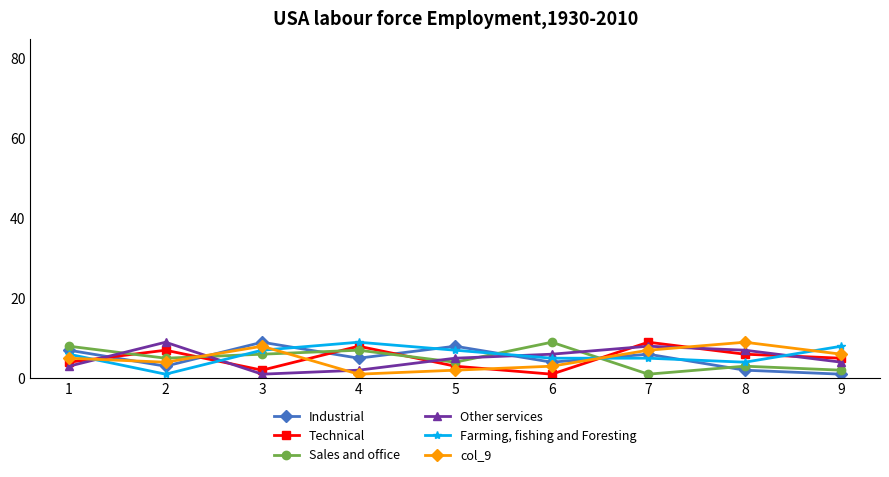

Read the Technical value at 6.

1